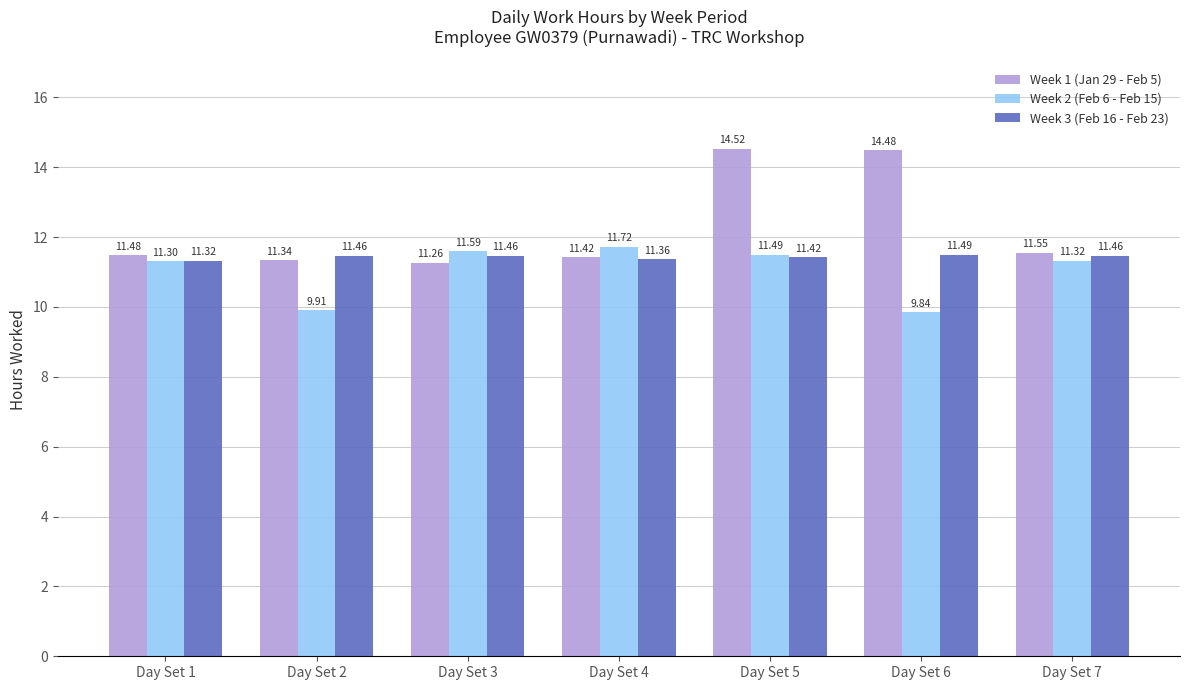

Which label corresponds to the smallest value in the chart?

Day Set 6